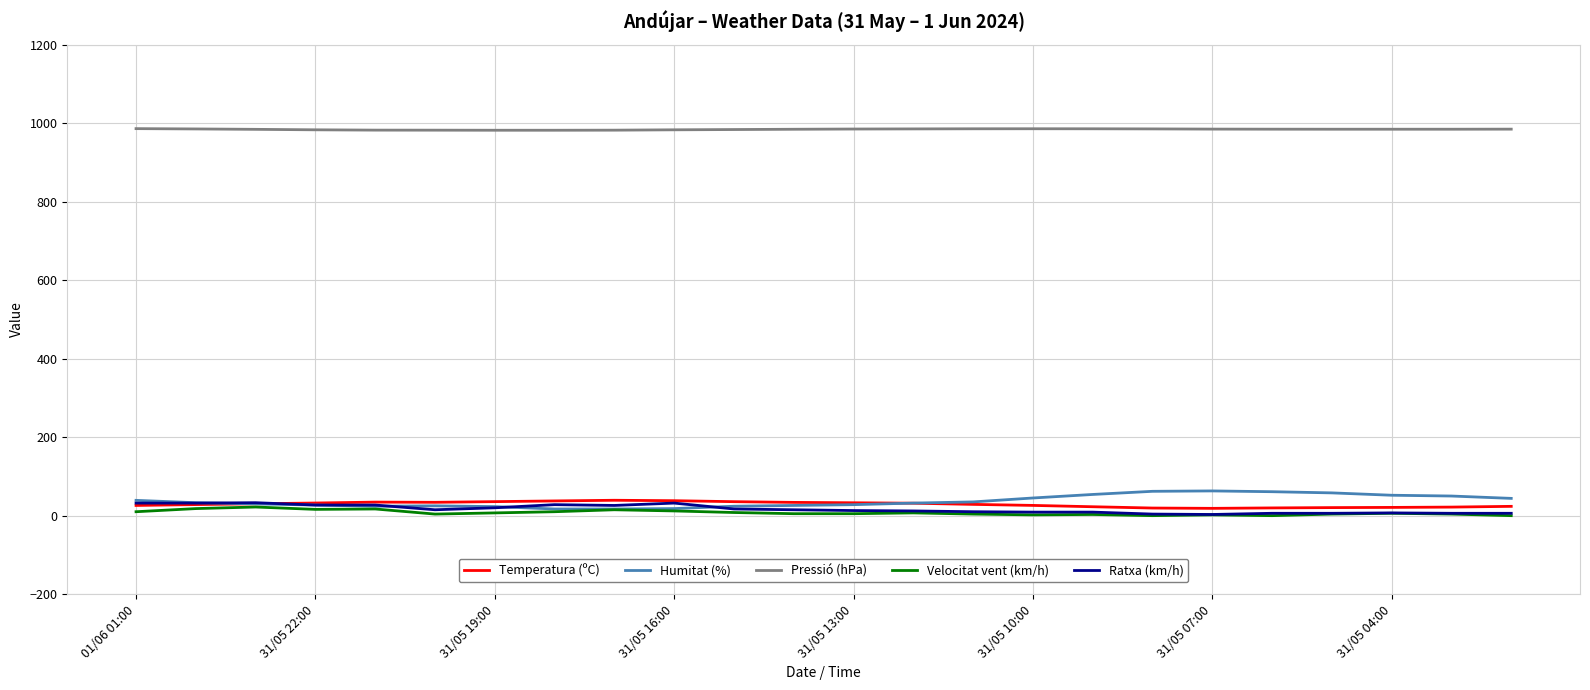

In Temperatura (ºC), how many points are higher than both neighbors (excluding endpoints)?

2